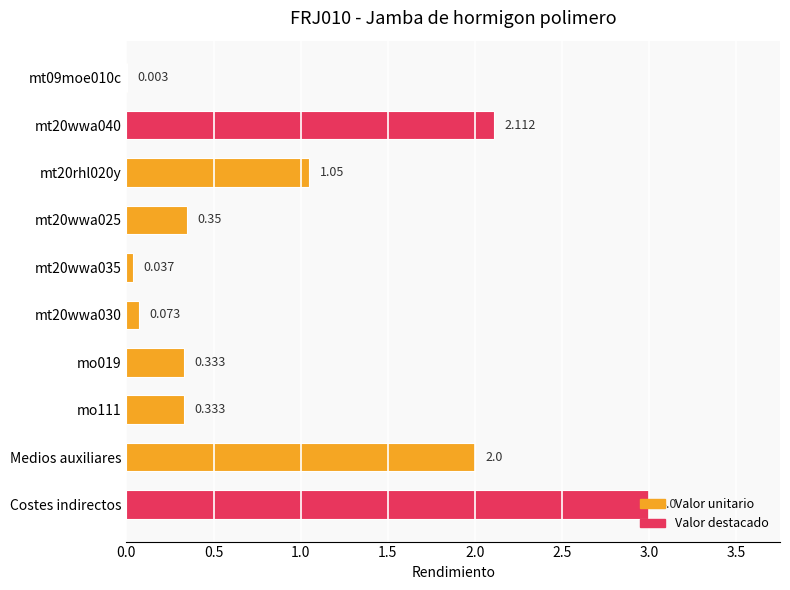

Which category has the highest value across all series?

Costes indirectos